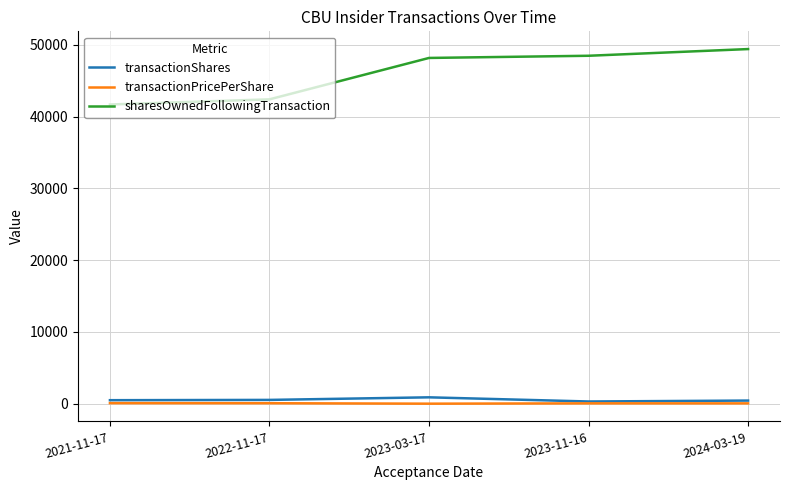

What are all the series names shown in the legend?

transactionShares, transactionPricePerShare, sharesOwnedFollowingTransaction